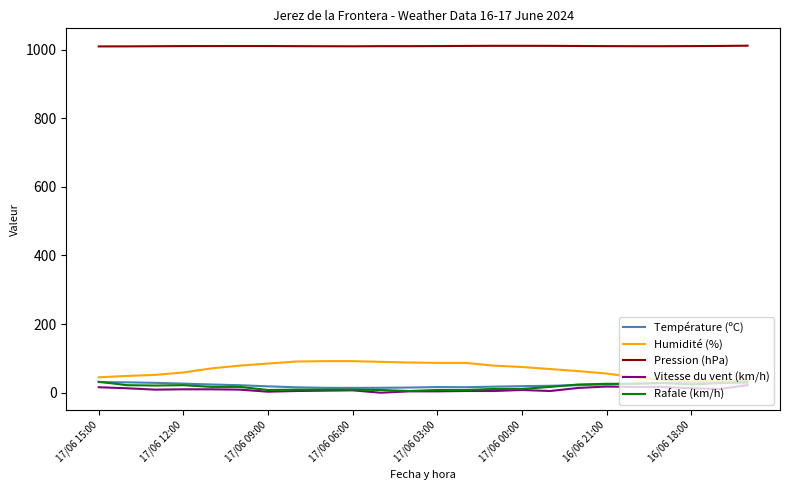

What is the highest value of the Température (ºC) series?

30.9